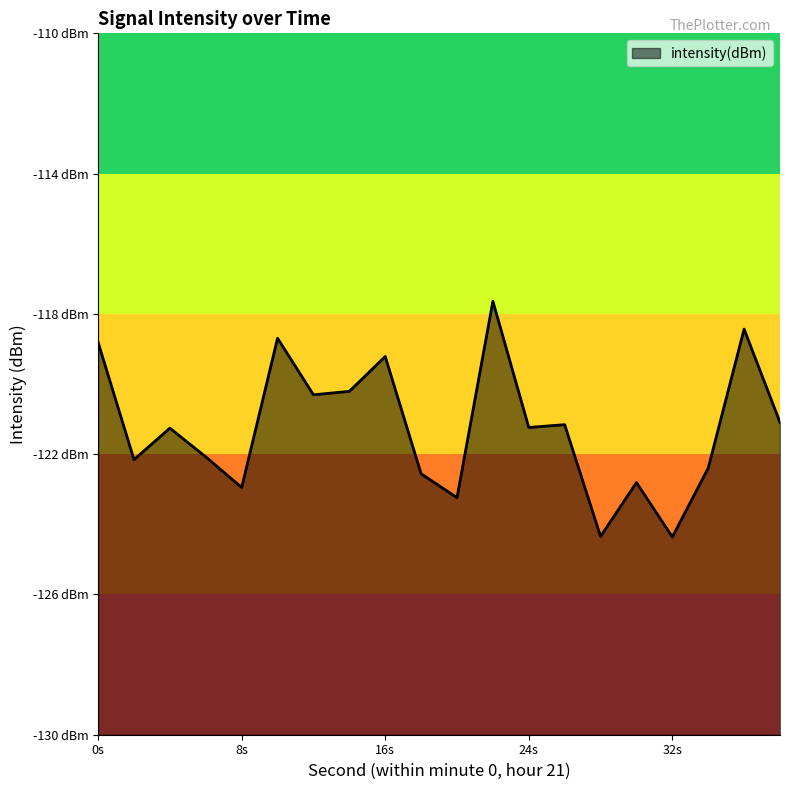

Does the chart display data point markers on the line(s)?

No